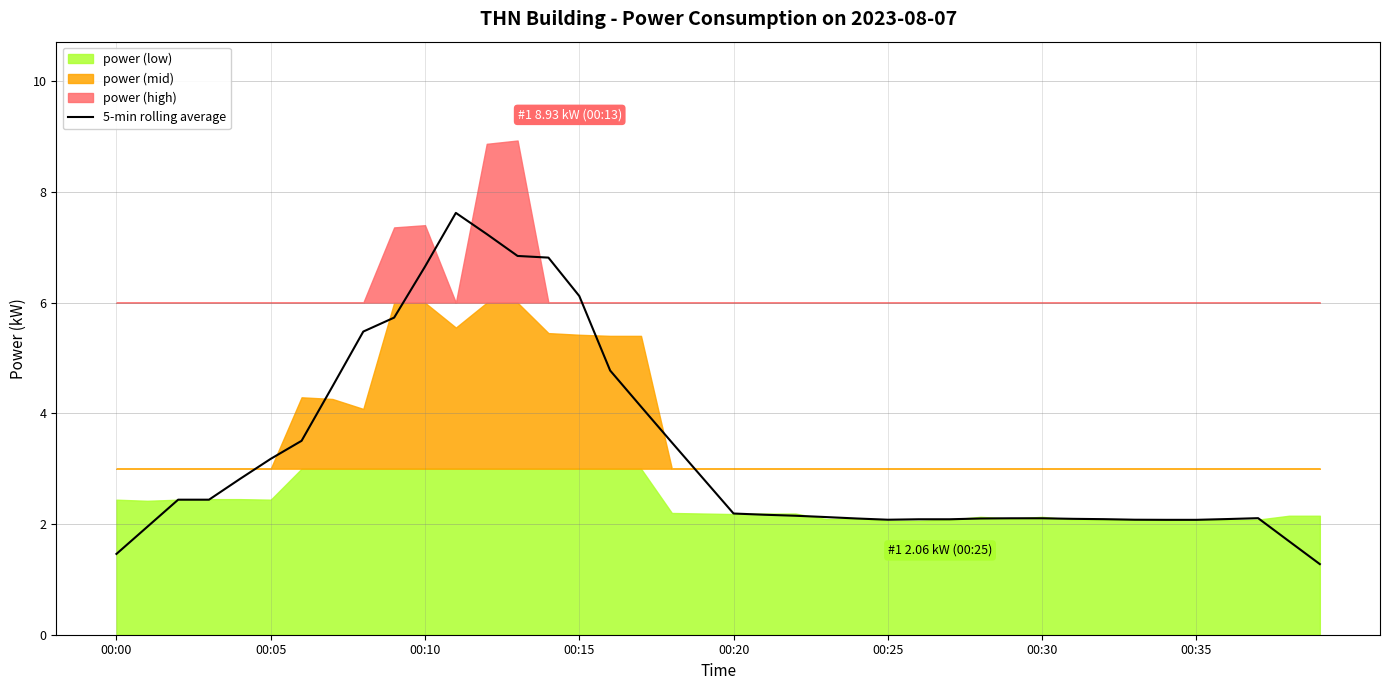

The 5-min rolling average series shows 10.2 at 00:10. True or false?

False